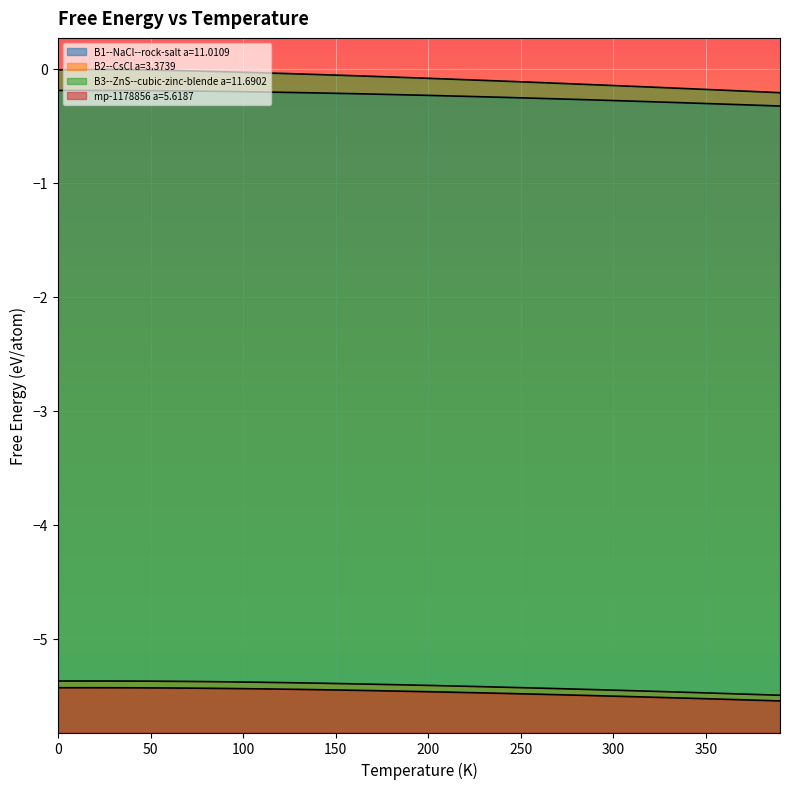

Which series has the largest range (max minus min)?

B3--ZnS--cubic-zinc-blende a=11.6902